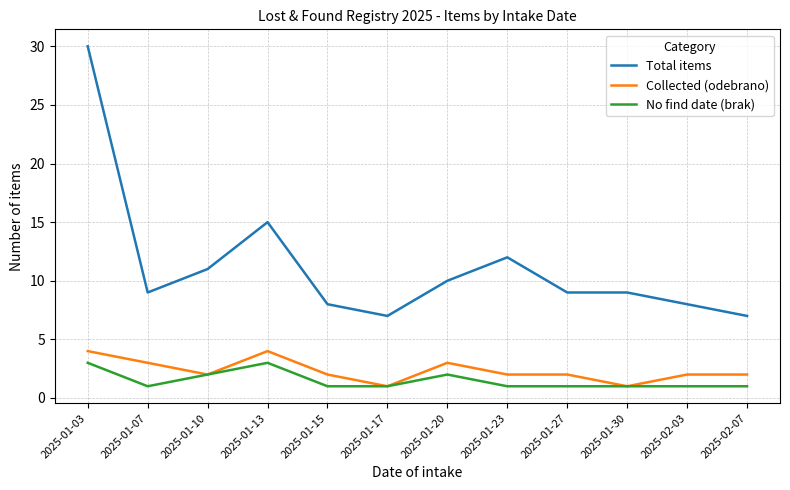

What is the difference between the highest and lowest values at 2025-01-03?

27